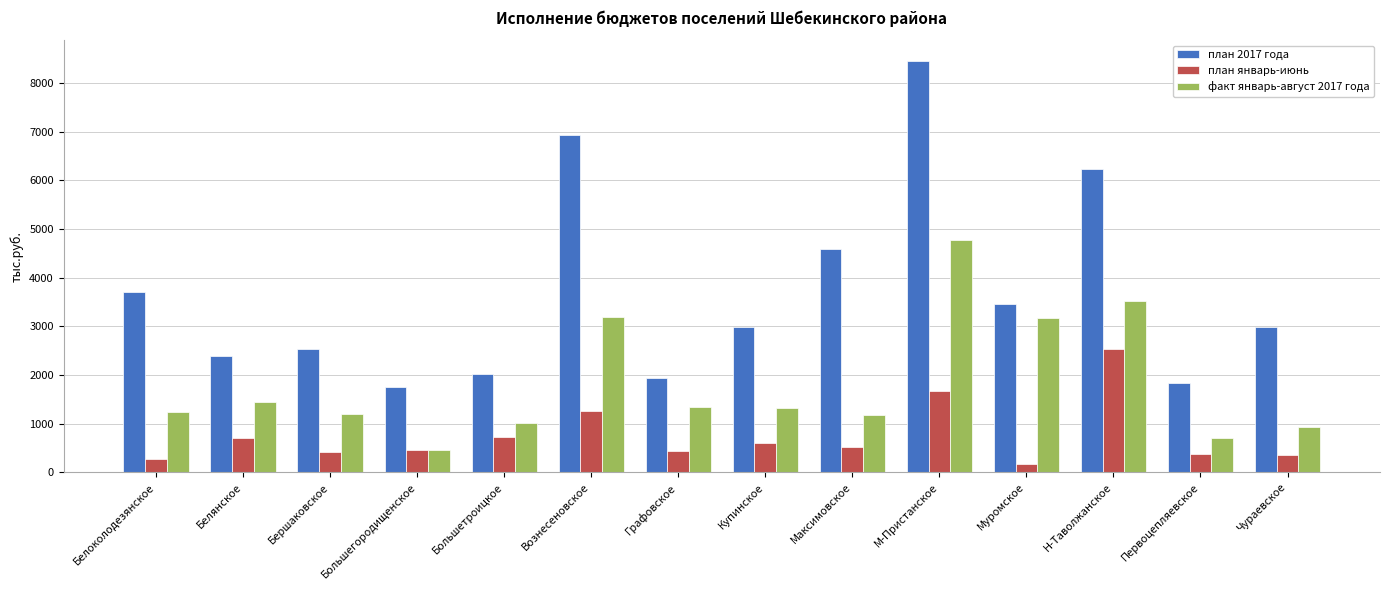

What is the spread (max minus min) of values at Графовское?

1504.0